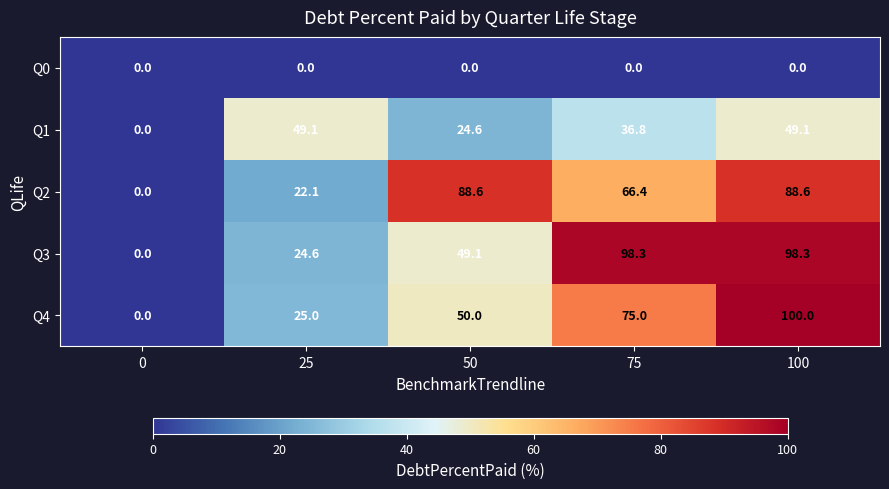

Where is Q3 nearest to the value 49?

50